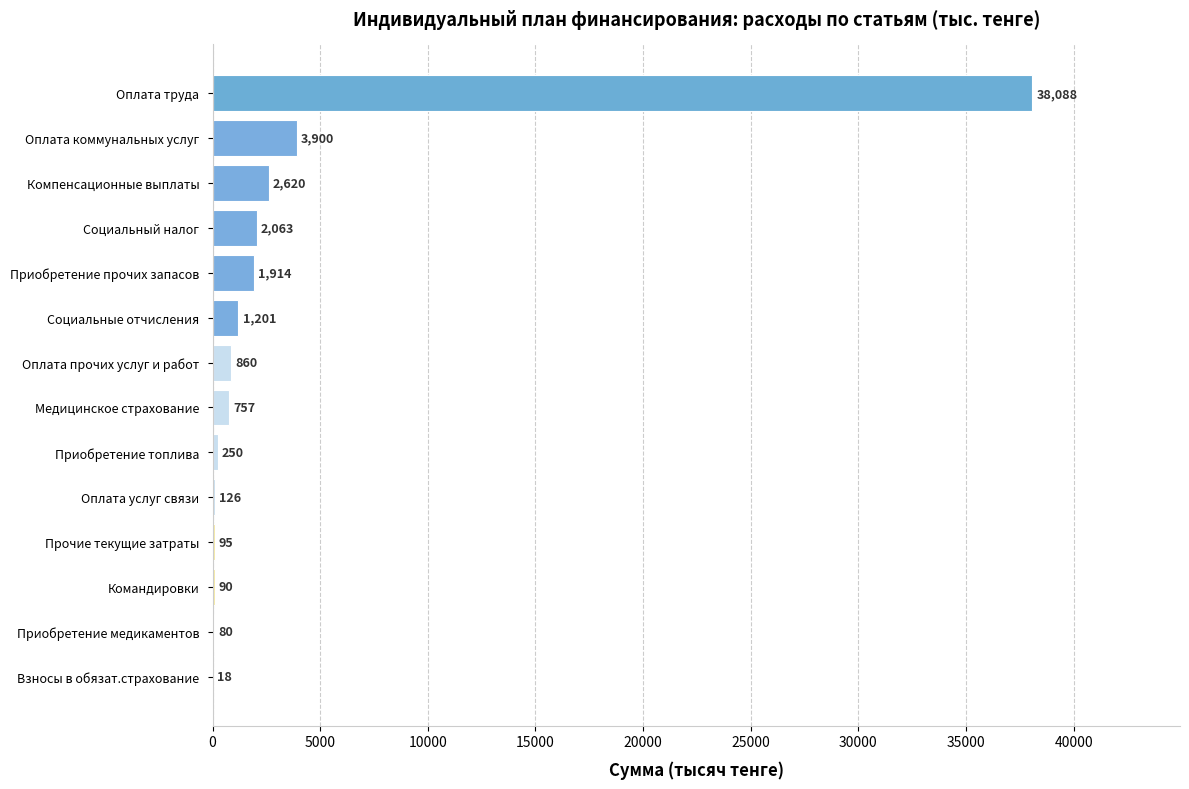

At which label is the value closest to 19053?

Оплата коммунальных услуг